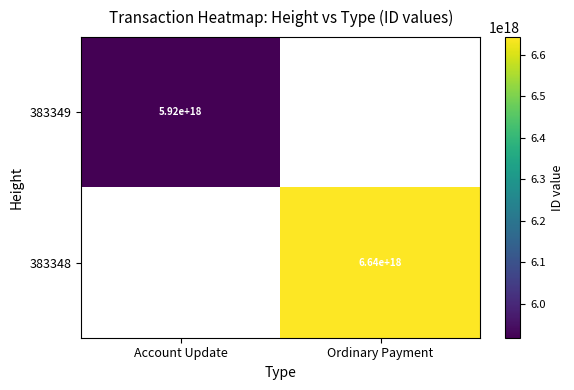

The value of 383348 at Ordinary Payment is 11686599299877089280.0. True or false?

False